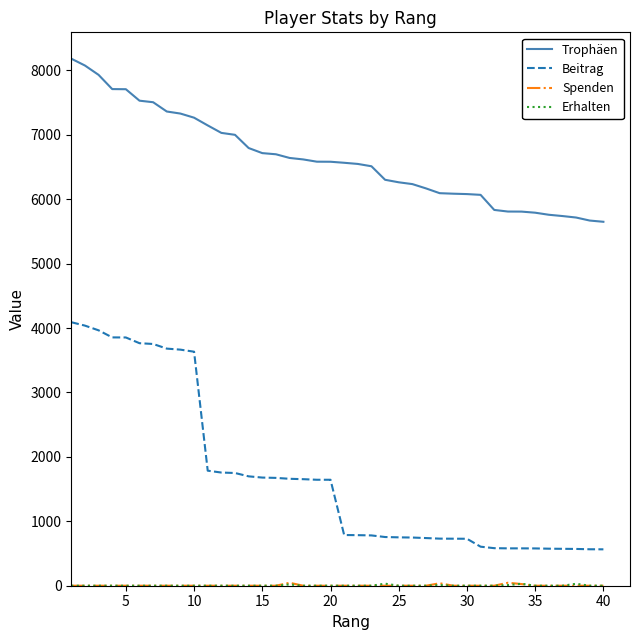

Is this an area chart (filled region under the line)?

No